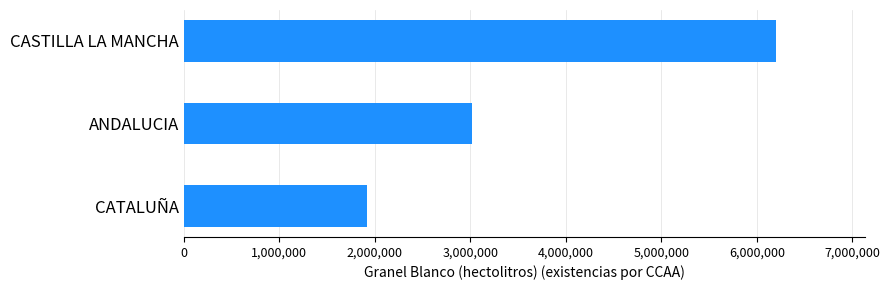

How many values are between 1919645 and 6198976?

3